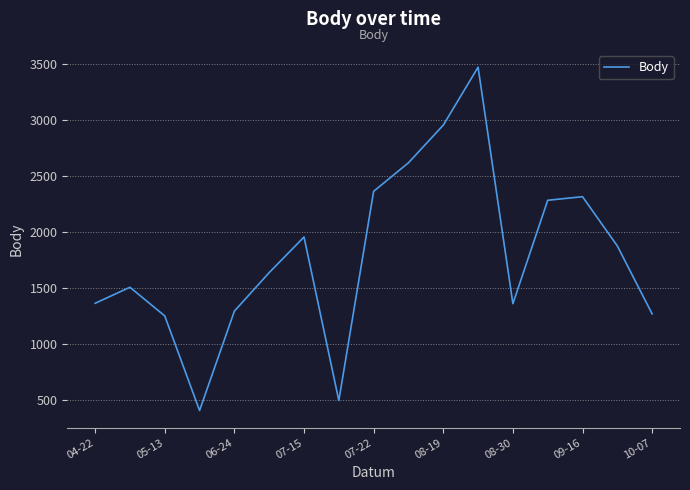

What is the greatest value displayed?

3469